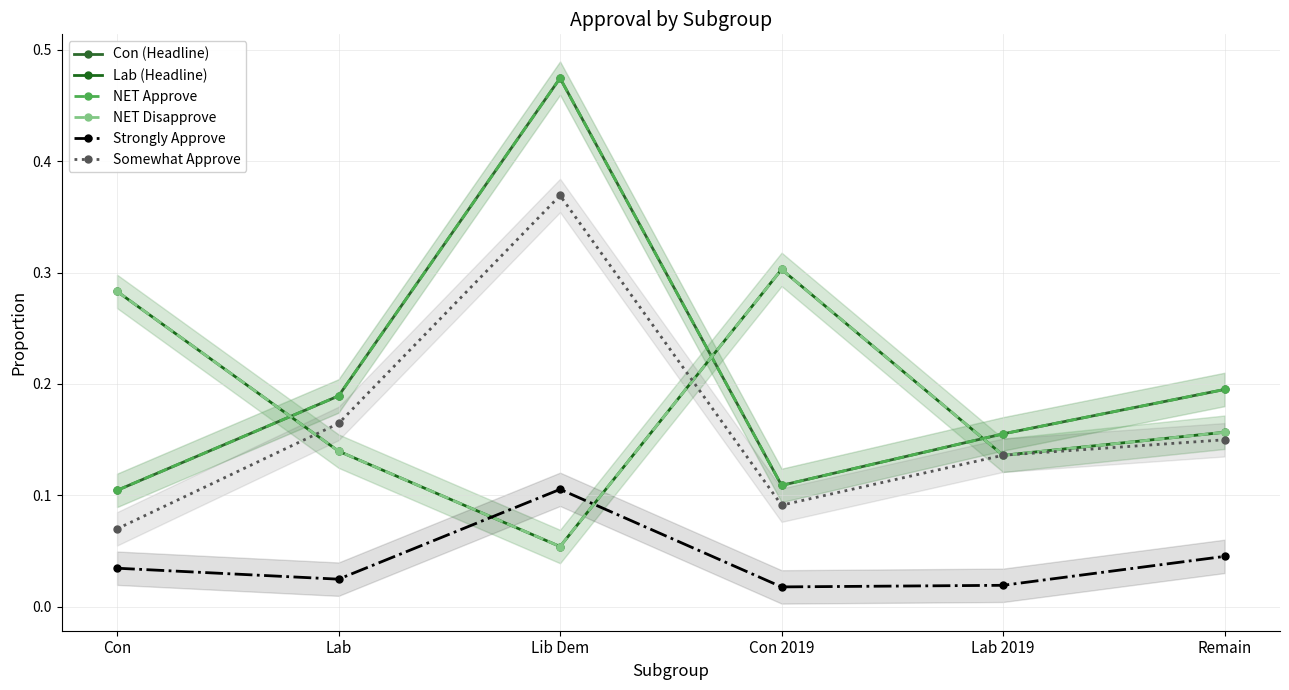

What is the total value across all series at Con?

0.9